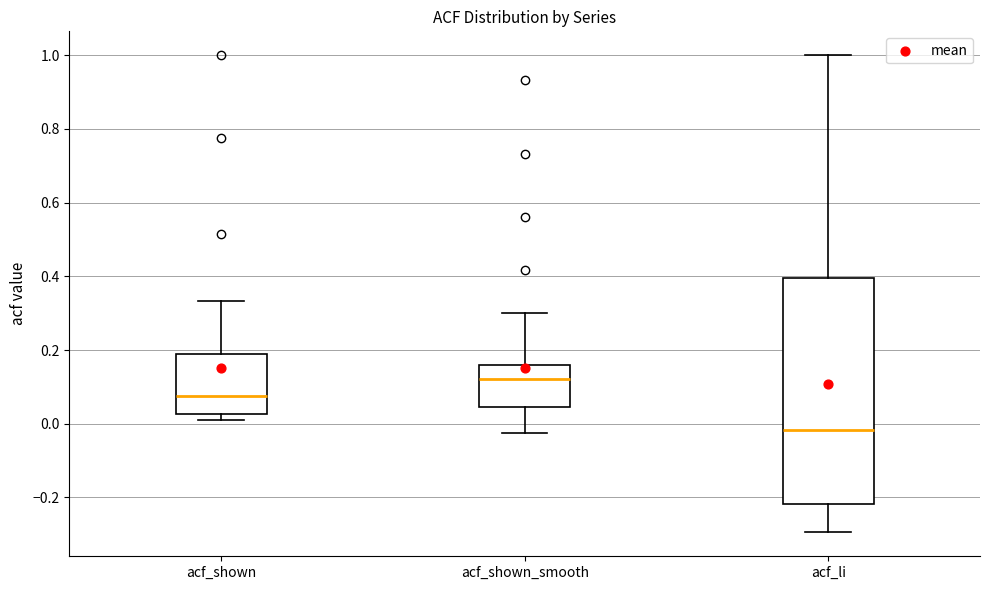

Comparing the boxes themselves (not the whiskers), which one is the tallest?

acf_li